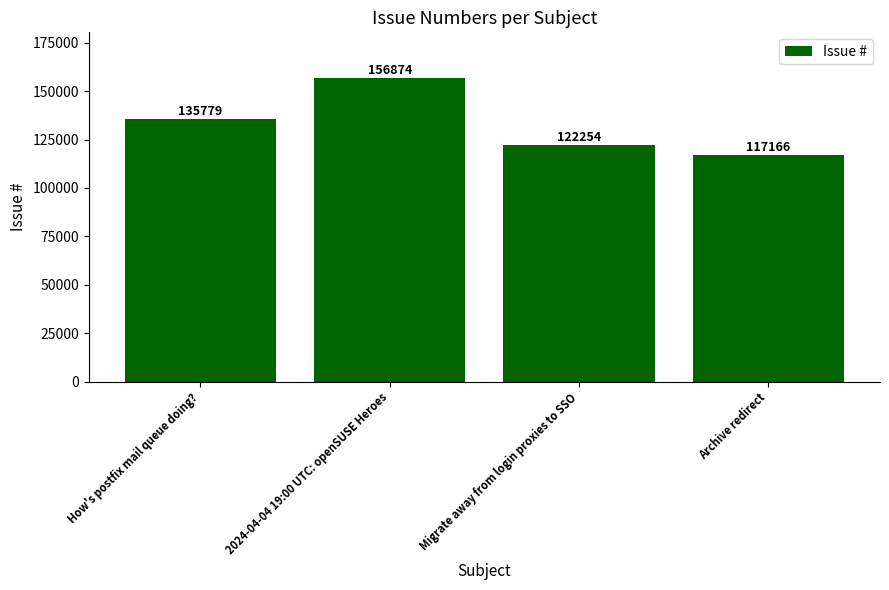

What is the sum of all values?

532073